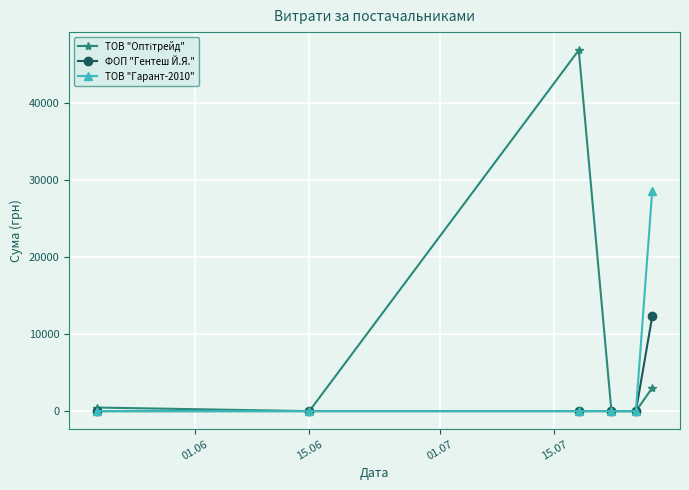

What is the greatest value displayed?

46904